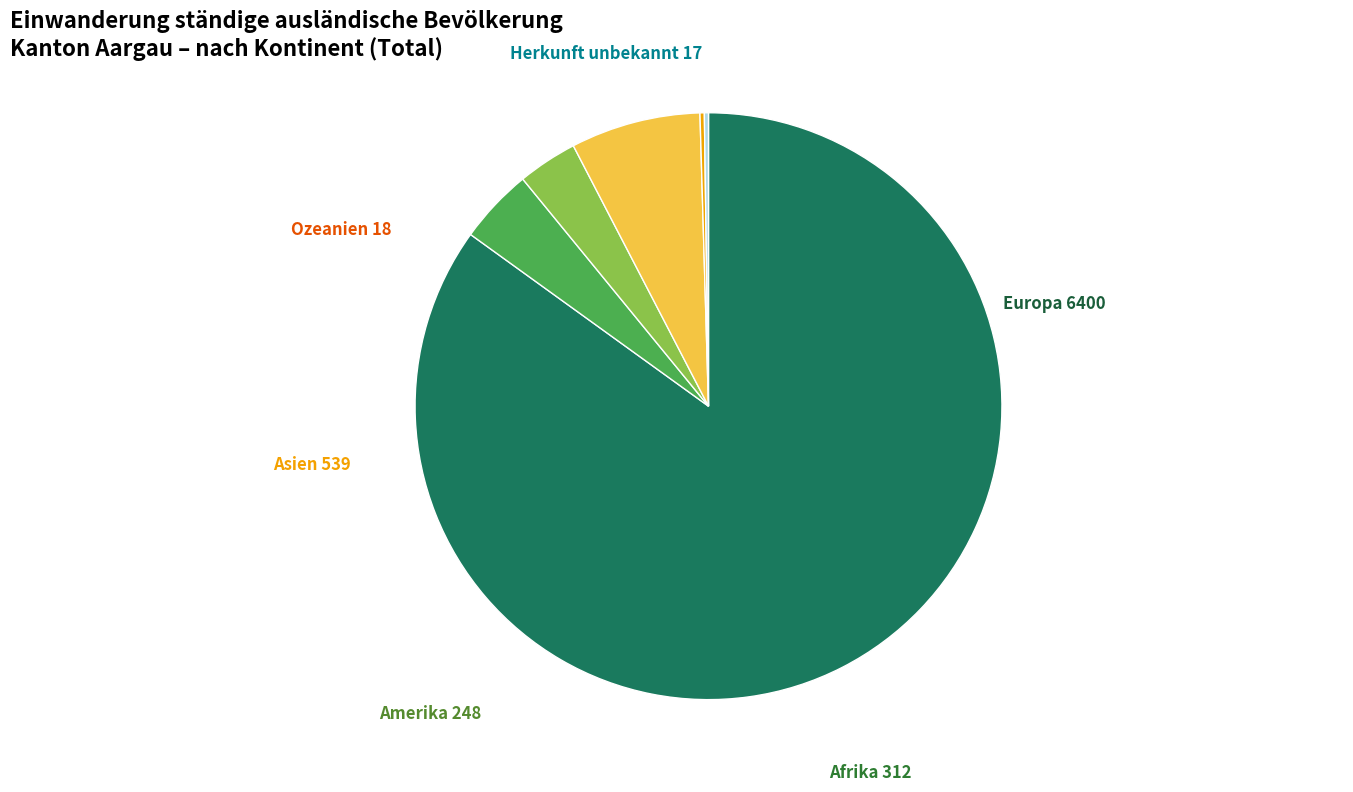

Do Afrika and Amerika together represent more than half of the pie?

No